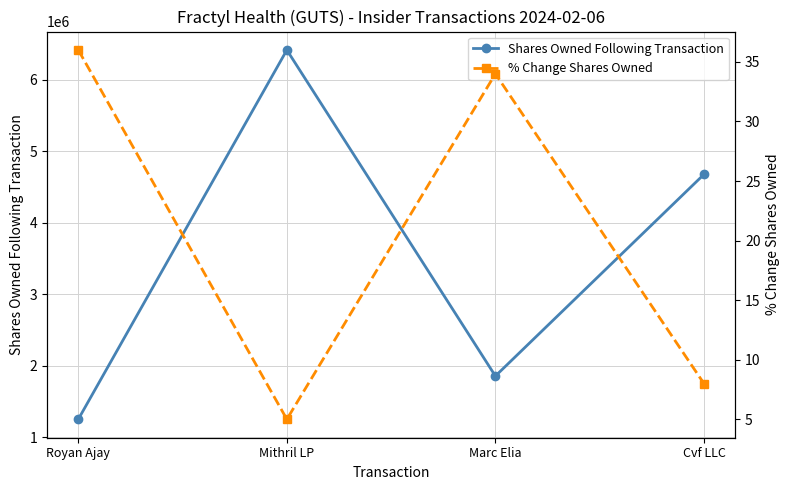

How many interior local valleys does the % Change Shares Owned series have?

1